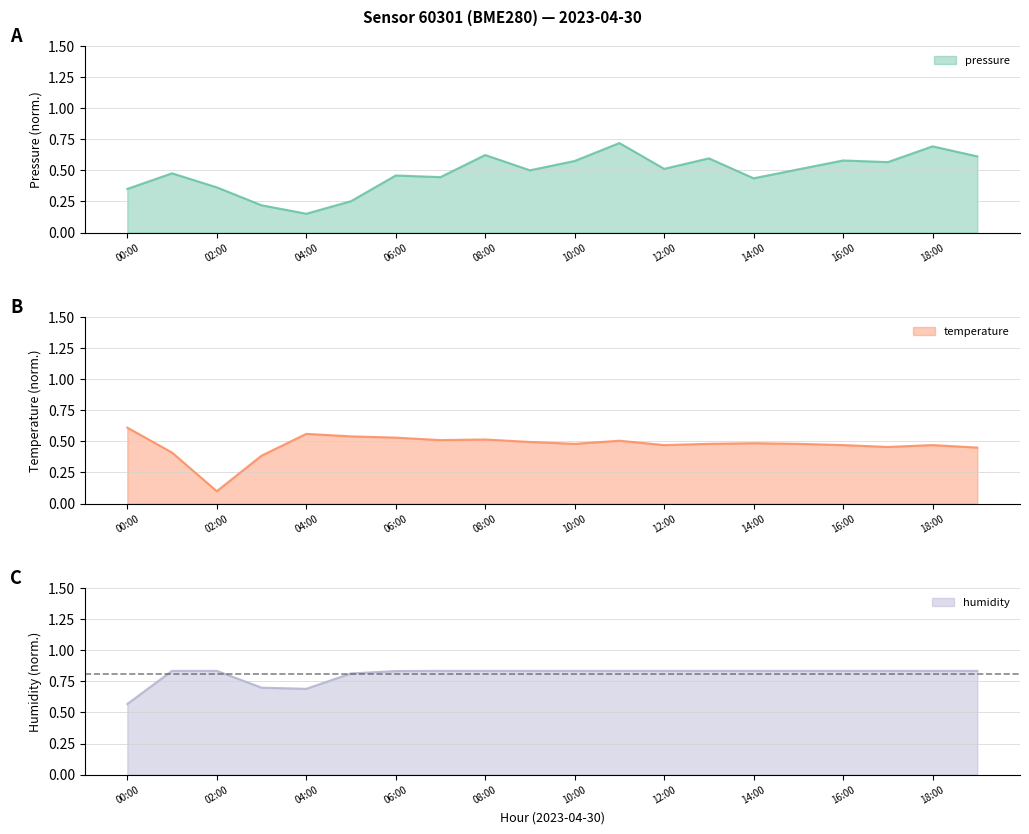

Between which two adjacent categories do temperature and pressure first intersect?

00:00 and 01:00